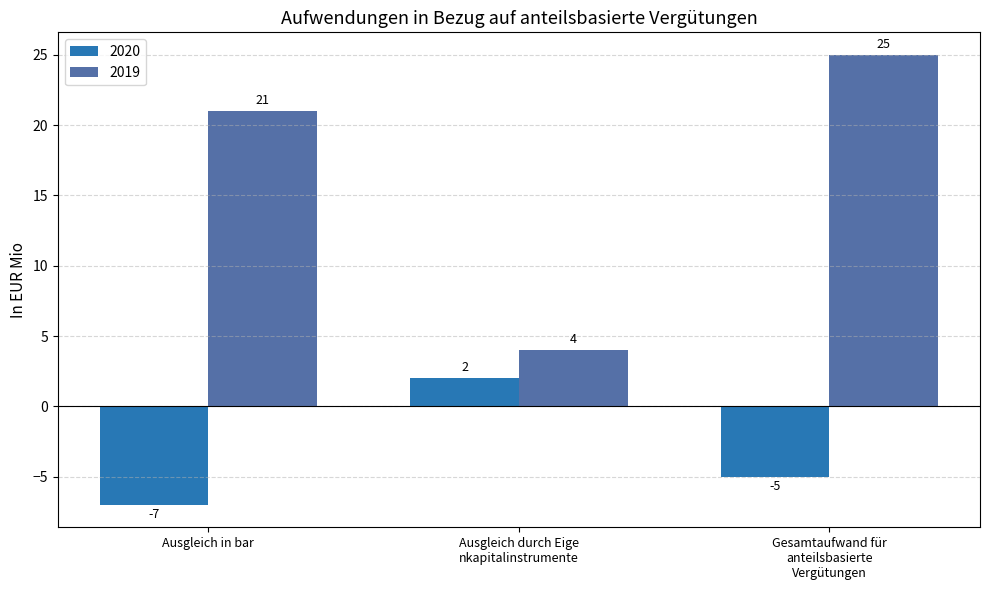

What is the sum of all 2019 values?

50